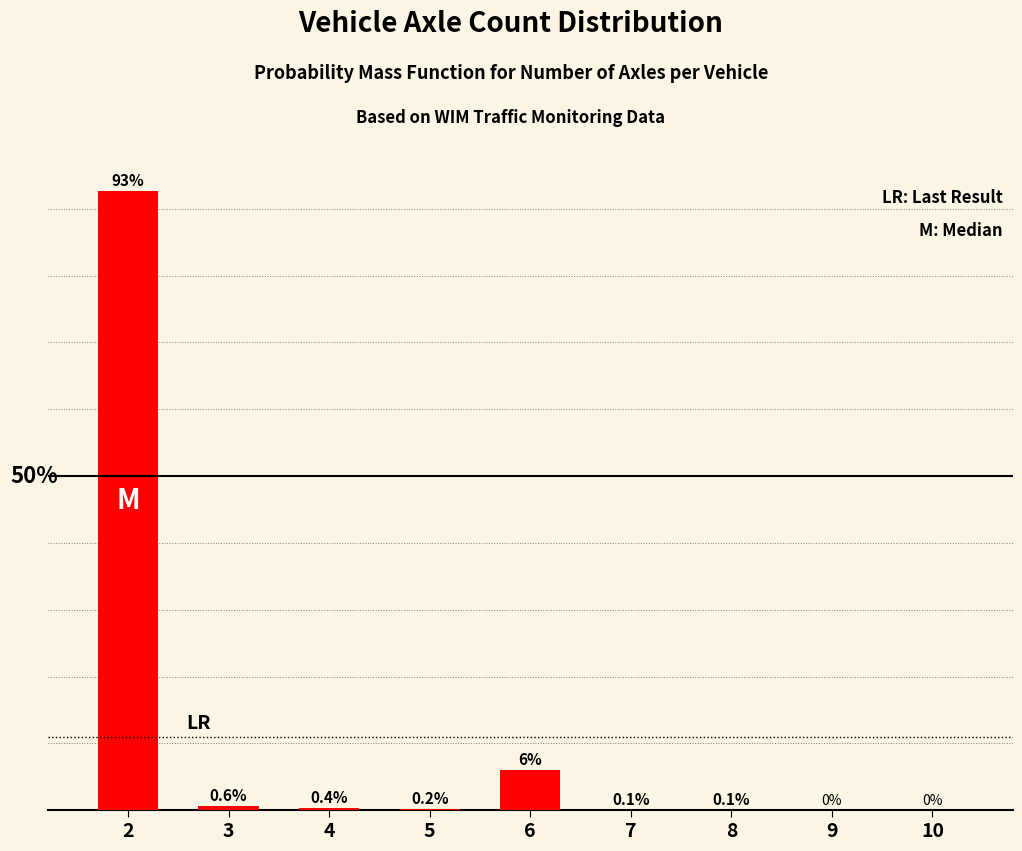

Are the bars horizontal?

No